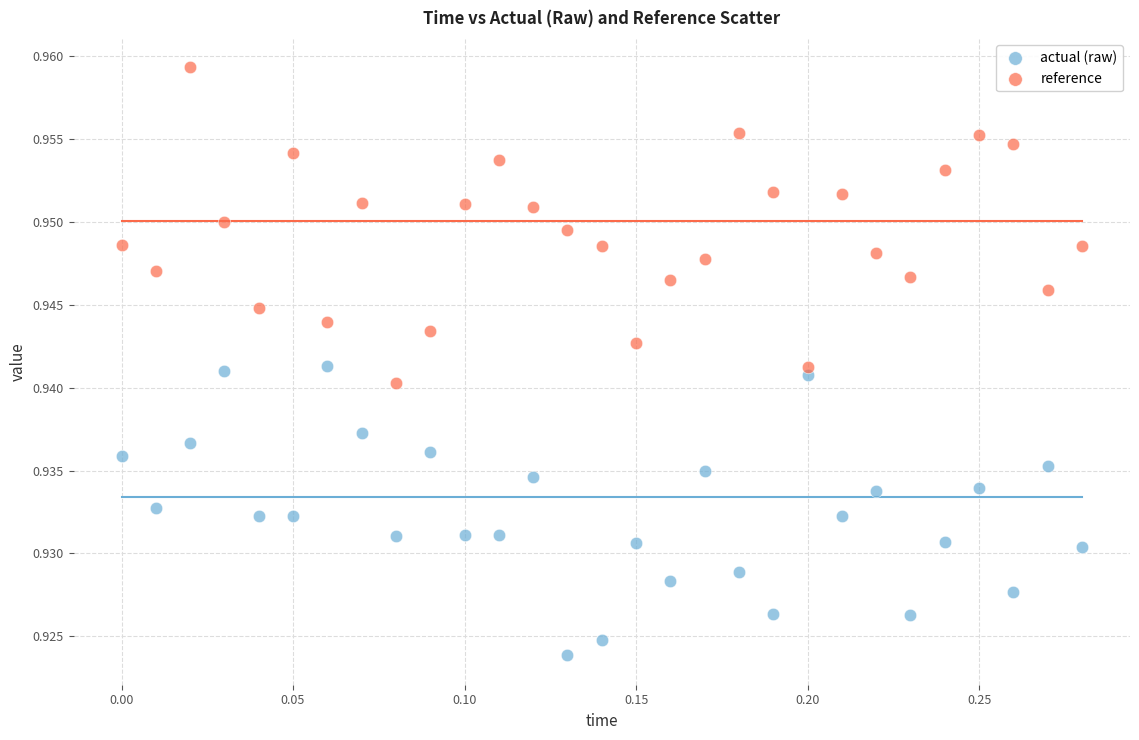

Which series has the largest Y range (max minus min)?

reference